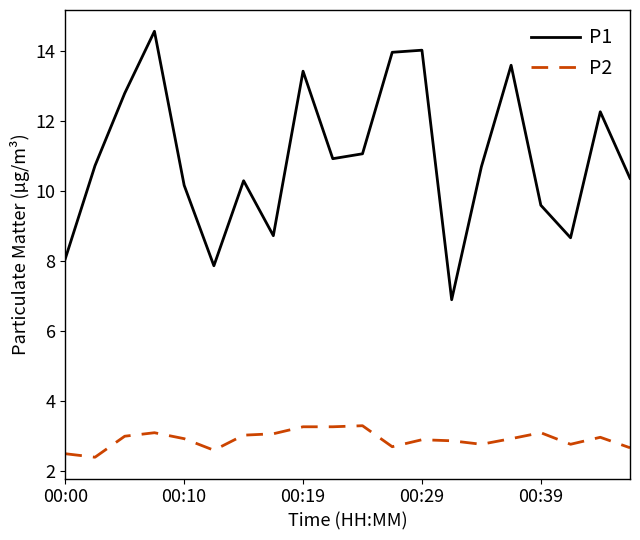

What is the difference between the maximum and minimum values in the P1 series?

7.7